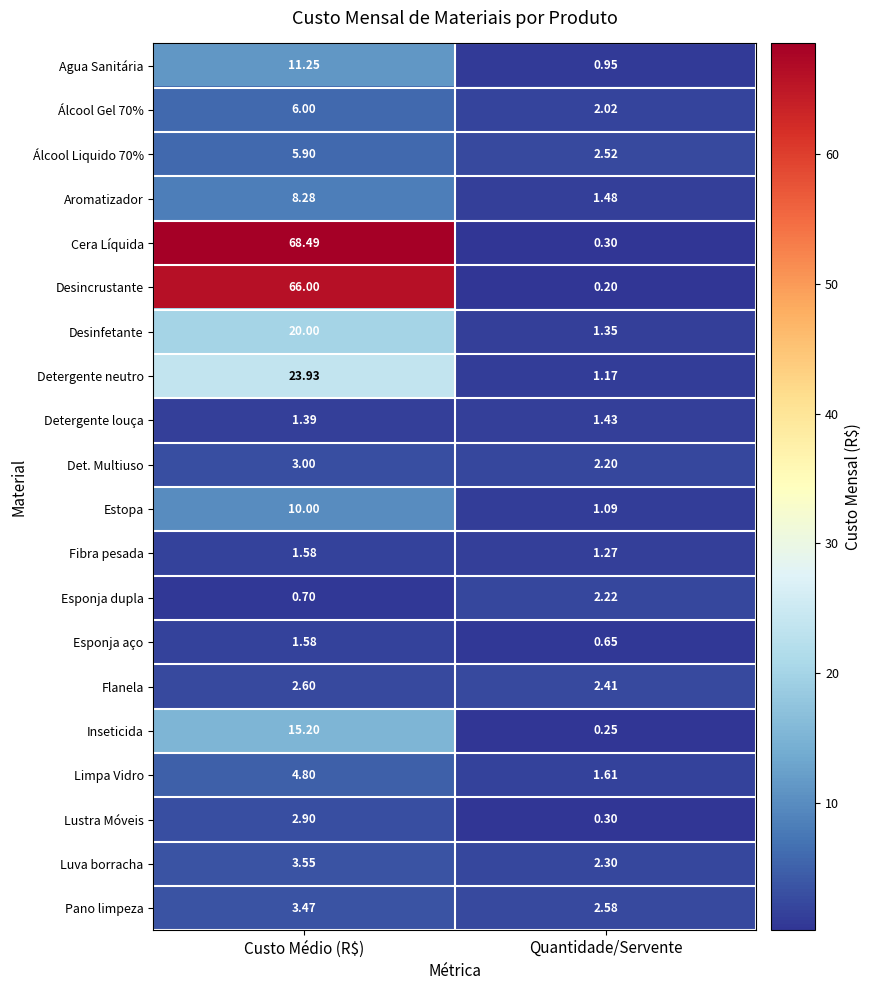

At which label does Agua Sanitária first exceed 11?

Custo Médio (R$)